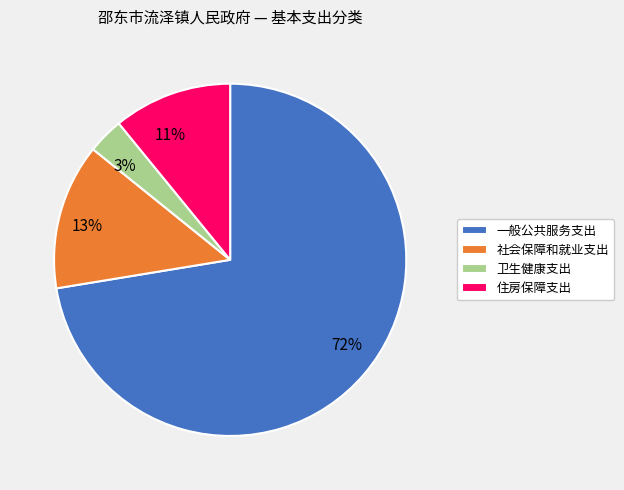

What is the ratio of the value at 住房保障支出 to the value at 社会保障和就业支出?

0.8